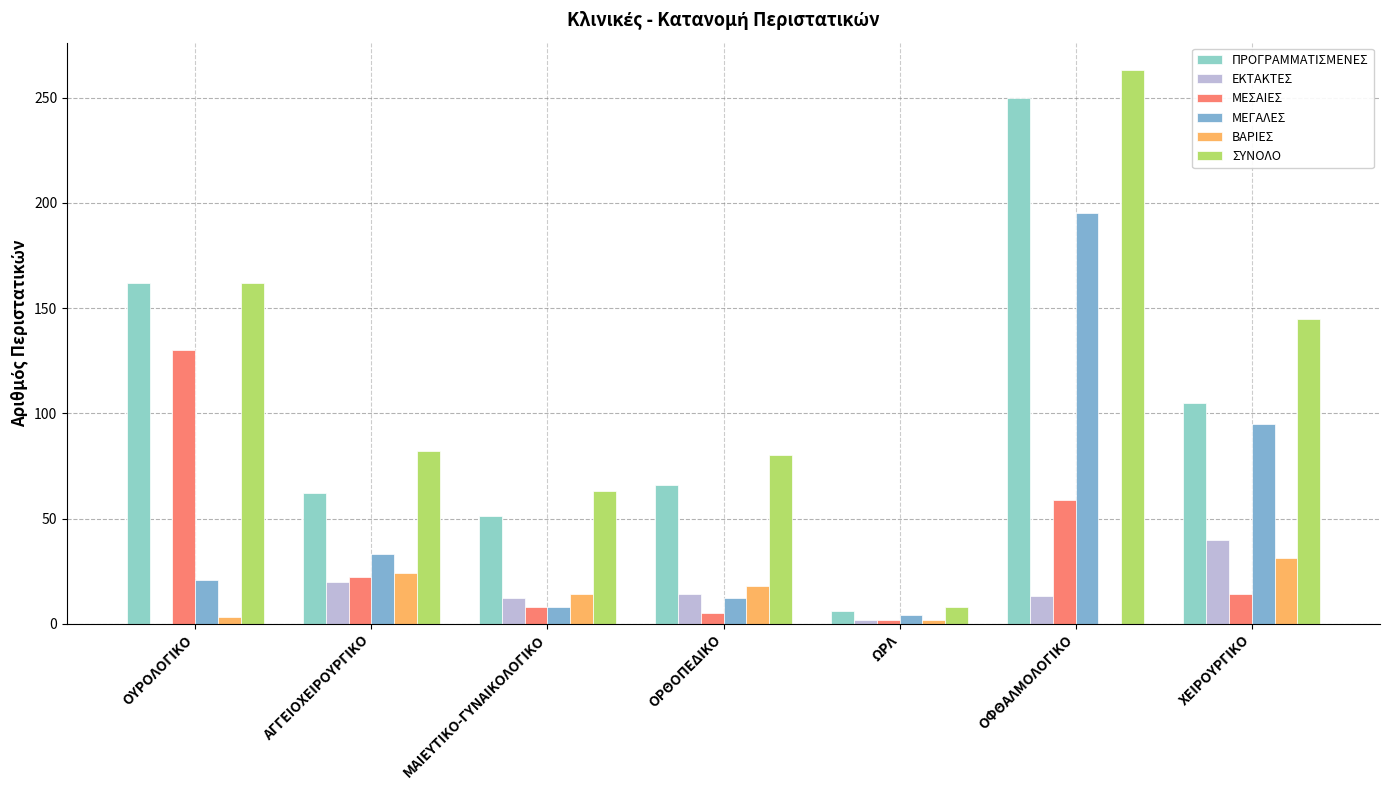

Rank the categories by ΠΡΟΓΡΑΜΜΑΤΙΣΜΕΝΕΣ value from lowest to highest.

ΩΡΛ, ΜΑΙΕΥΤΙΚΟ-ΓΥΝΑΙΚΟΛΟΓΙΚΟ, ΑΓΓΕΙΟΧΕΙΡΟΥΡΓΙΚΟ, ΟΡΘΟΠΕΔΙΚΟ, ΧΕΙΡΟΥΡΓΙΚΟ, ΟΥΡΟΛΟΓΙΚΟ, ΟΦΘΑΛΜΟΛΟΓΙΚΟ